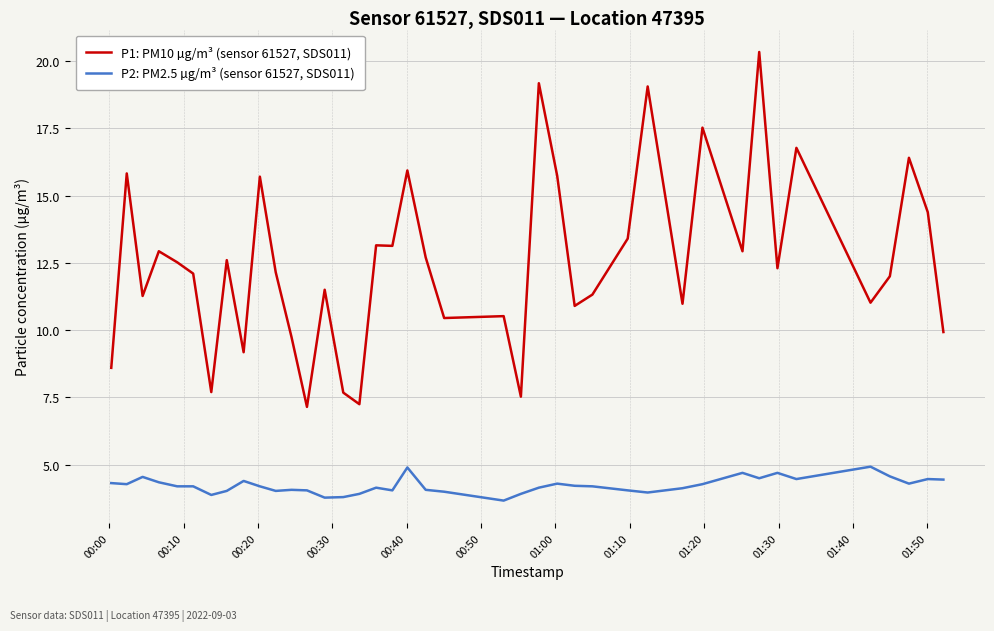

List the series in order of their overall mean, highest first.

P1: PM10 µg/m³ (sensor 61527, SDS011), P2: PM2.5 µg/m³ (sensor 61527, SDS011)